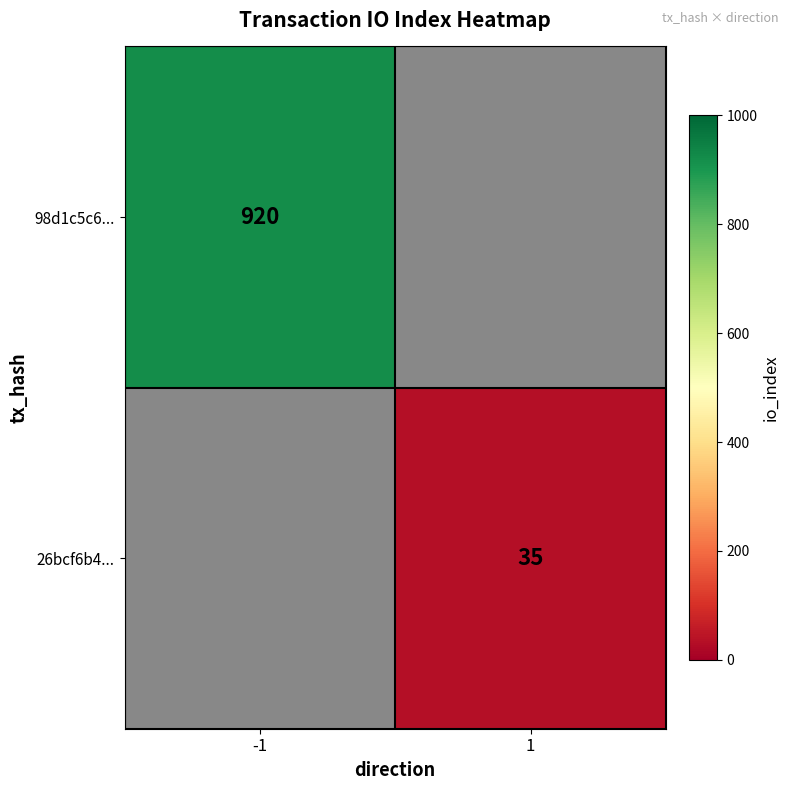

The value of 26bcf6b4... at 1 is 35. True or false?

True